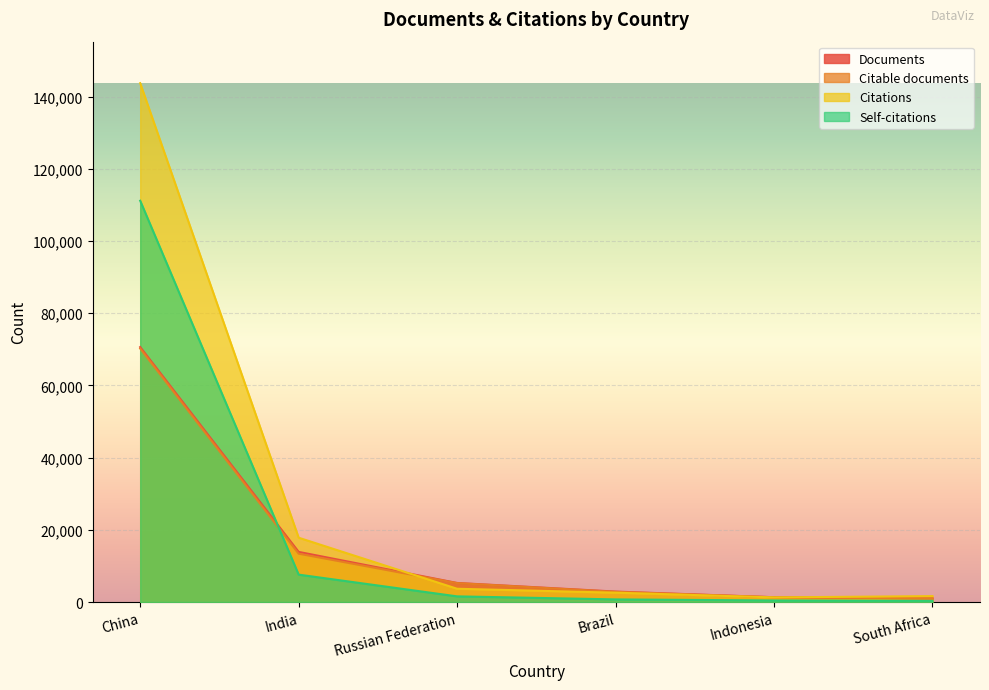

Reading left to right, what are all the values shown in this chart?

Documents: 70642	13886	5281	2892	1326	1018
Citable documents: 70234	13395	5233	2823	1318	984
Citations: 143759	17817	3672	2583	1278	1631
Self-citations: 111184	7587	1562	721	428	317